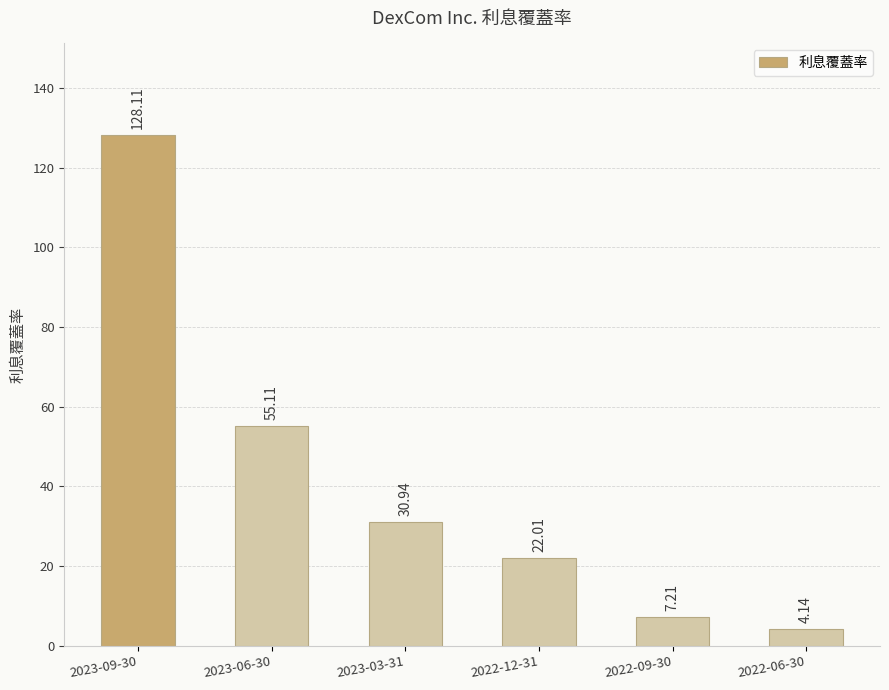

Where is the data nearest to the value 66?

2023-06-30